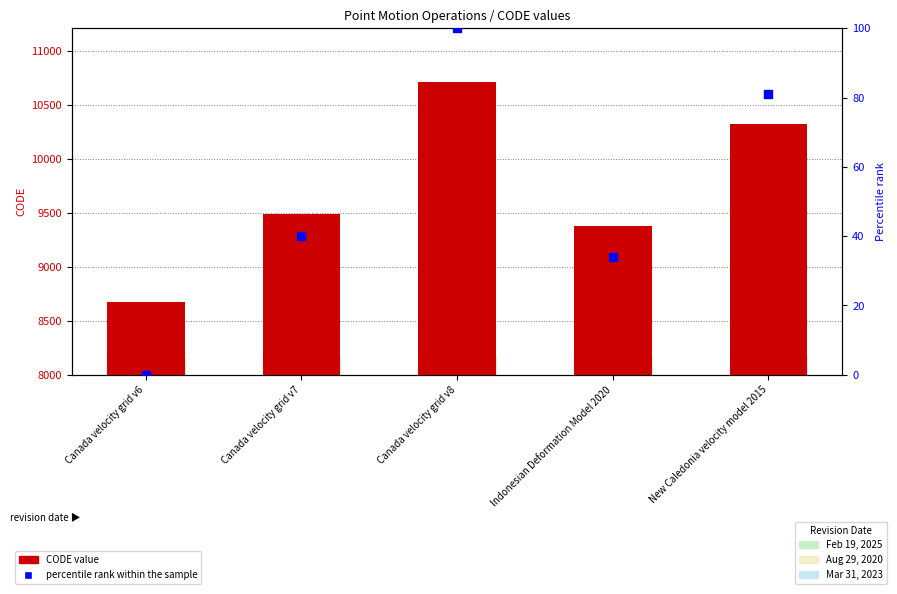

At which category is the sum across all series the highest?

Canada velocity grid v8